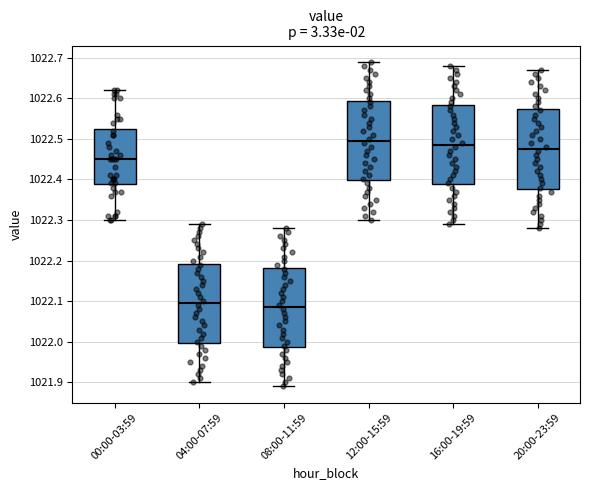

Reading left to right, read every box against the y-axis: the position of its median line, the range the box covers, and the ends of its whiskers. The values are not printed on the chart, so give them approximately, as read against the axis.

00:00-03:59: median 1022.45, box 1022.39 to 1022.53, whiskers 1022.30 to 1022.62
04:00-07:59: median 1022.10, box 1022.00 to 1022.19, whiskers 1021.90 to 1022.29
08:00-11:59: median 1022.09, box 1021.99 to 1022.18, whiskers 1021.89 to 1022.28
12:00-15:59: median 1022.50, box 1022.40 to 1022.59, whiskers 1022.30 to 1022.69
16:00-19:59: median 1022.49, box 1022.39 to 1022.58, whiskers 1022.29 to 1022.68
20:00-23:59: median 1022.48, box 1022.38 to 1022.57, whiskers 1022.28 to 1022.67